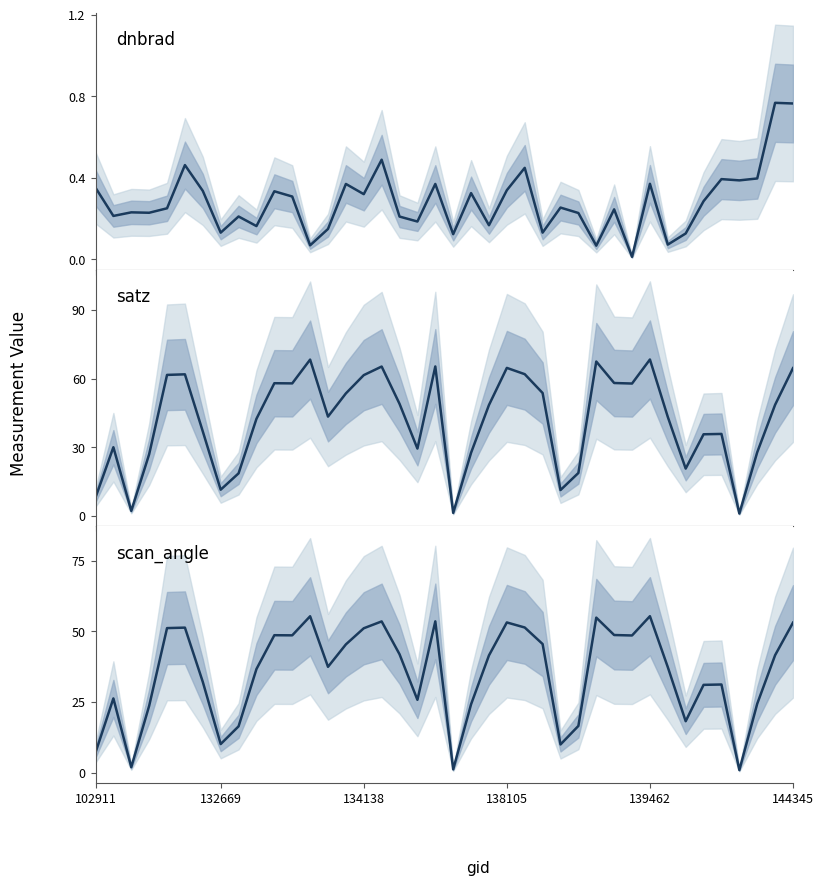

What is the maximum value for dnbrad?

0.8